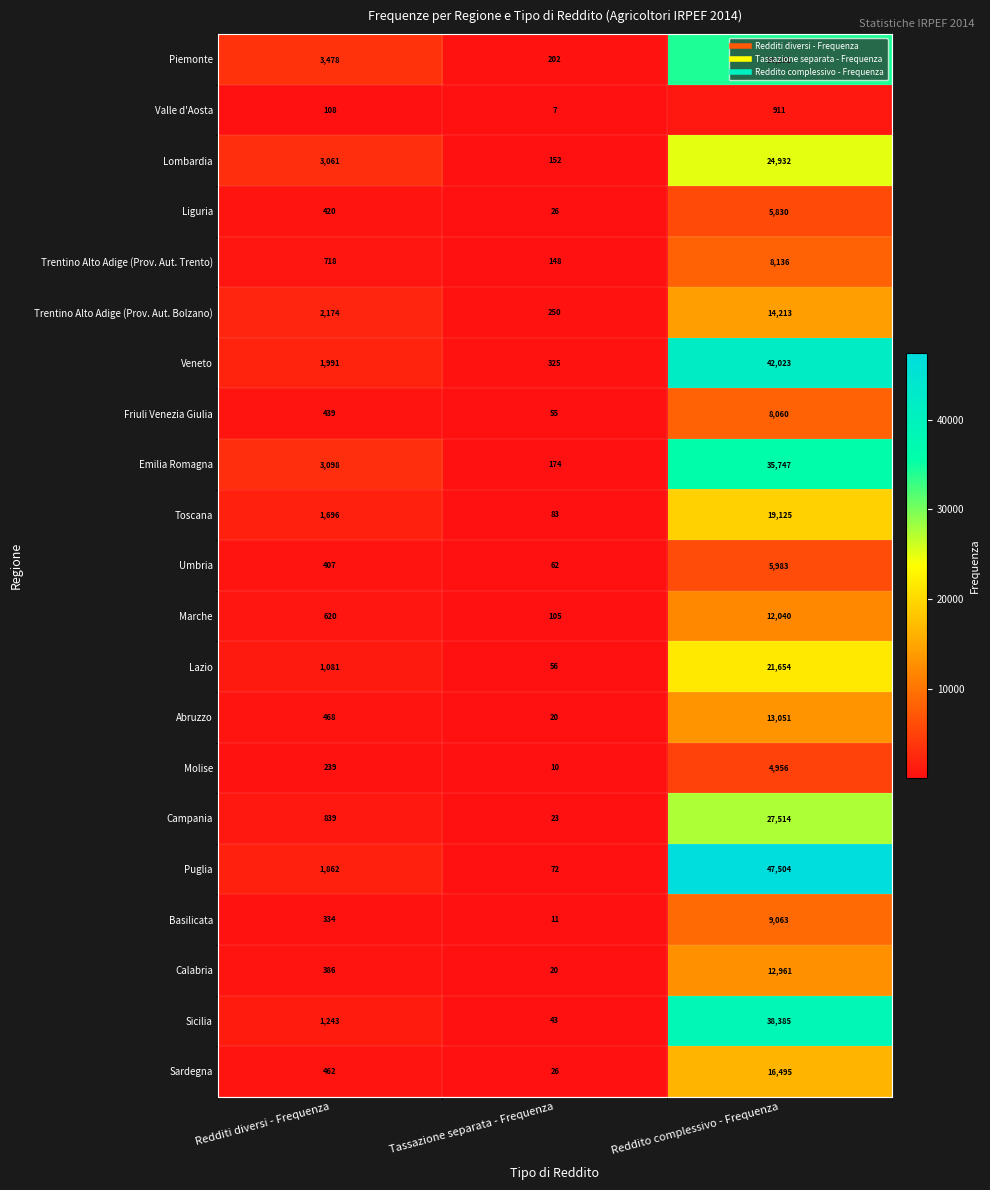

What value does the Lombardia series have at Redditi diversi - Frequenza, to the nearest 100?

3100